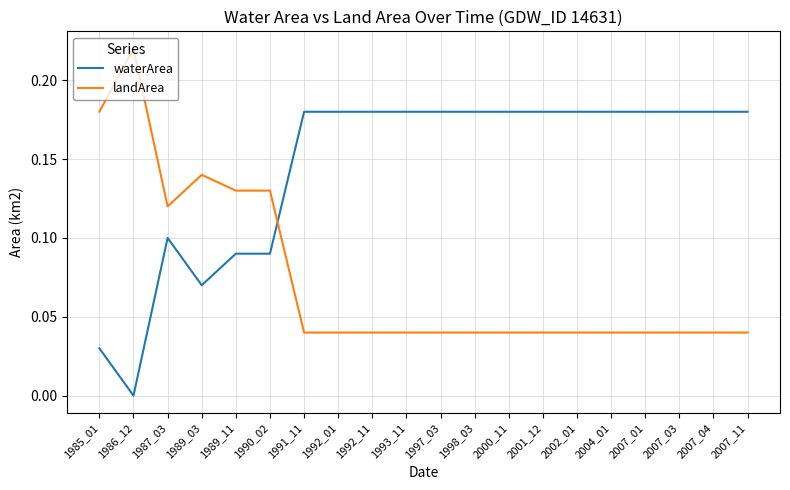

The landArea series shows 0.1 at 2002_01. True or false?

False